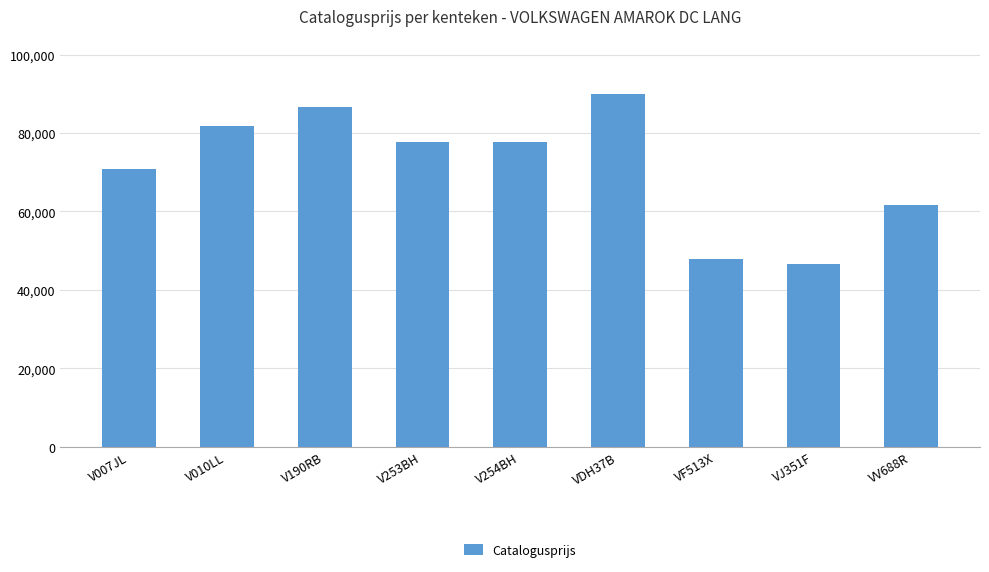

What is the sum of the values at V010LL and VV688R?

143546